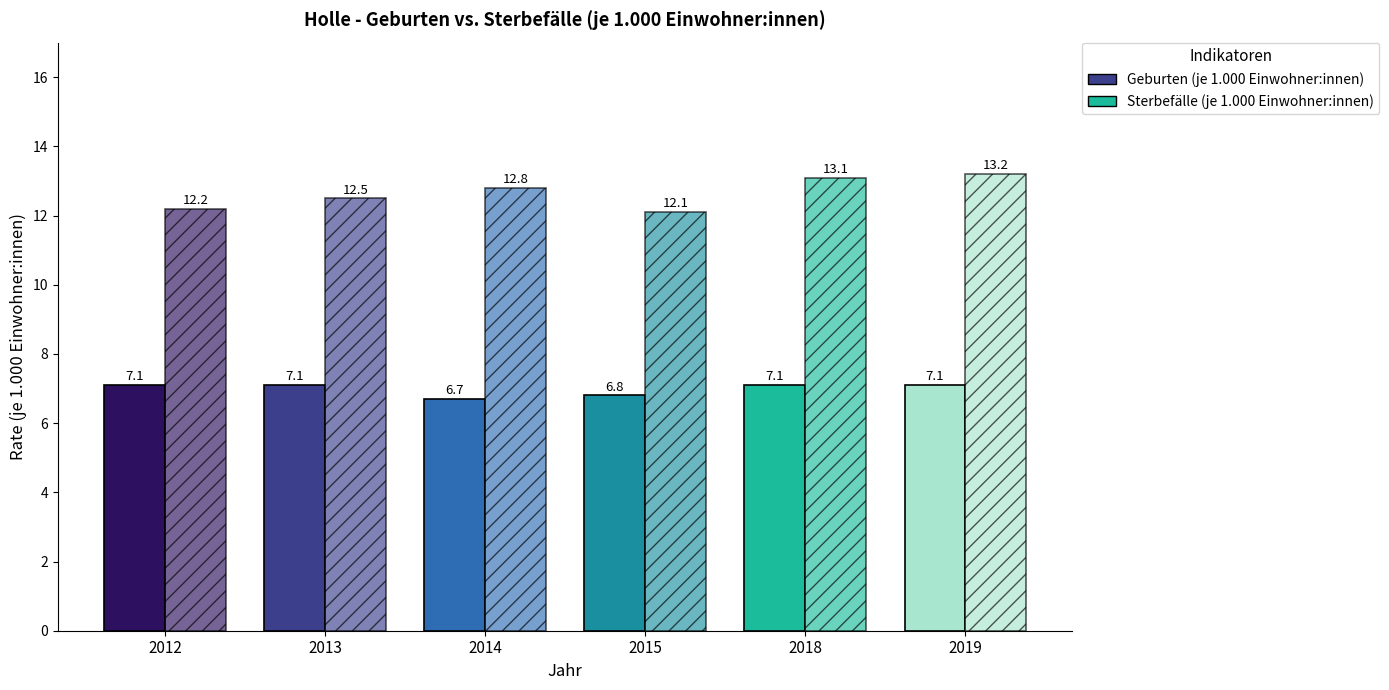

How many bars are there in each group?

2